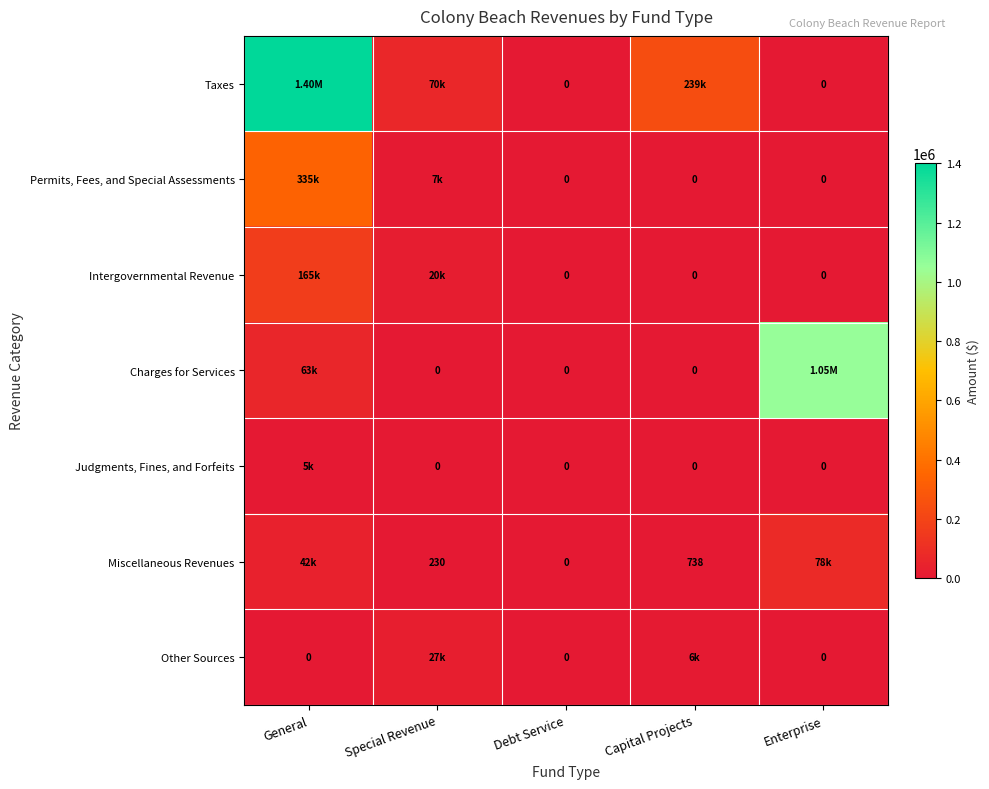

At which label is Intergovernmental Revenue closest to 82491?

Special Revenue